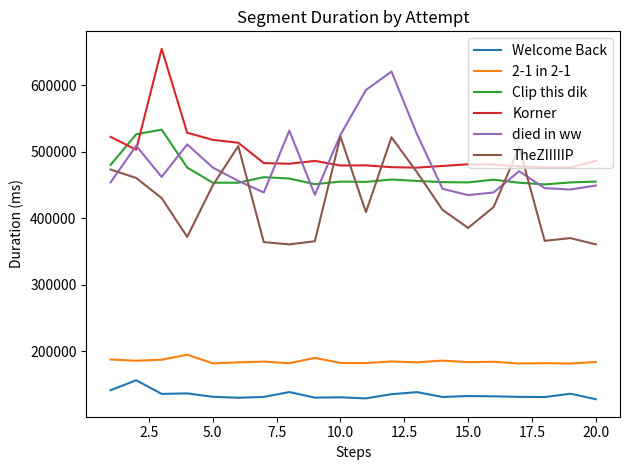

What is the lowest value of the TheZIIIIIP series?

360612